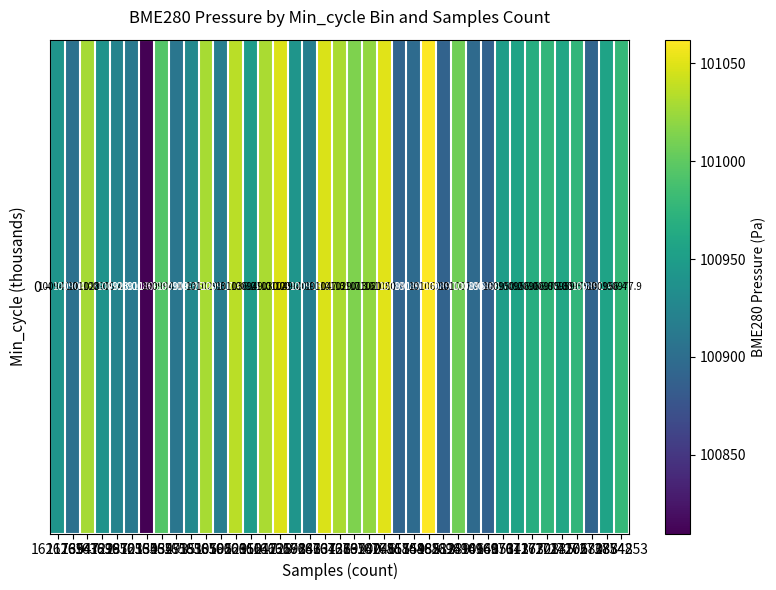

Between 1655293 and 1688289, which is larger?

1655293